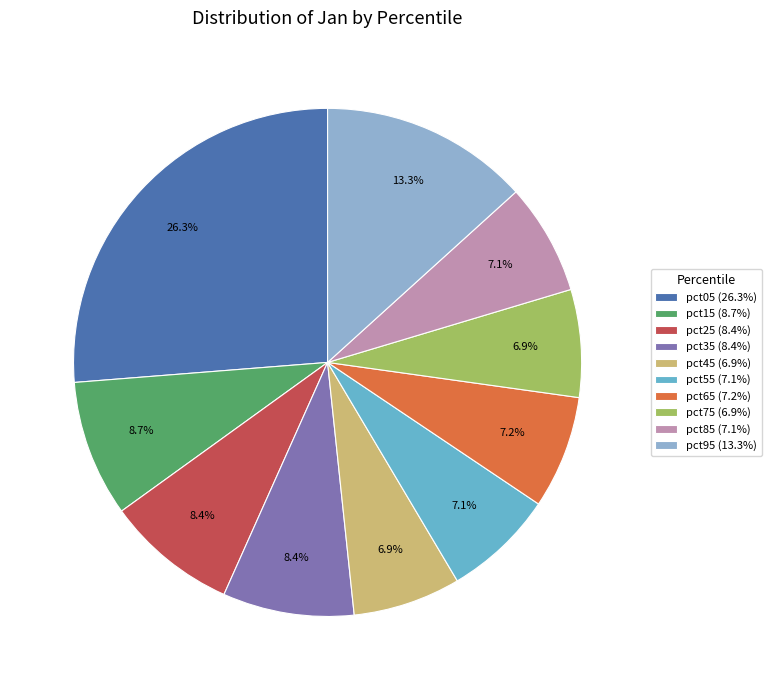

Which has a higher value, pct05 or pct25?

pct05